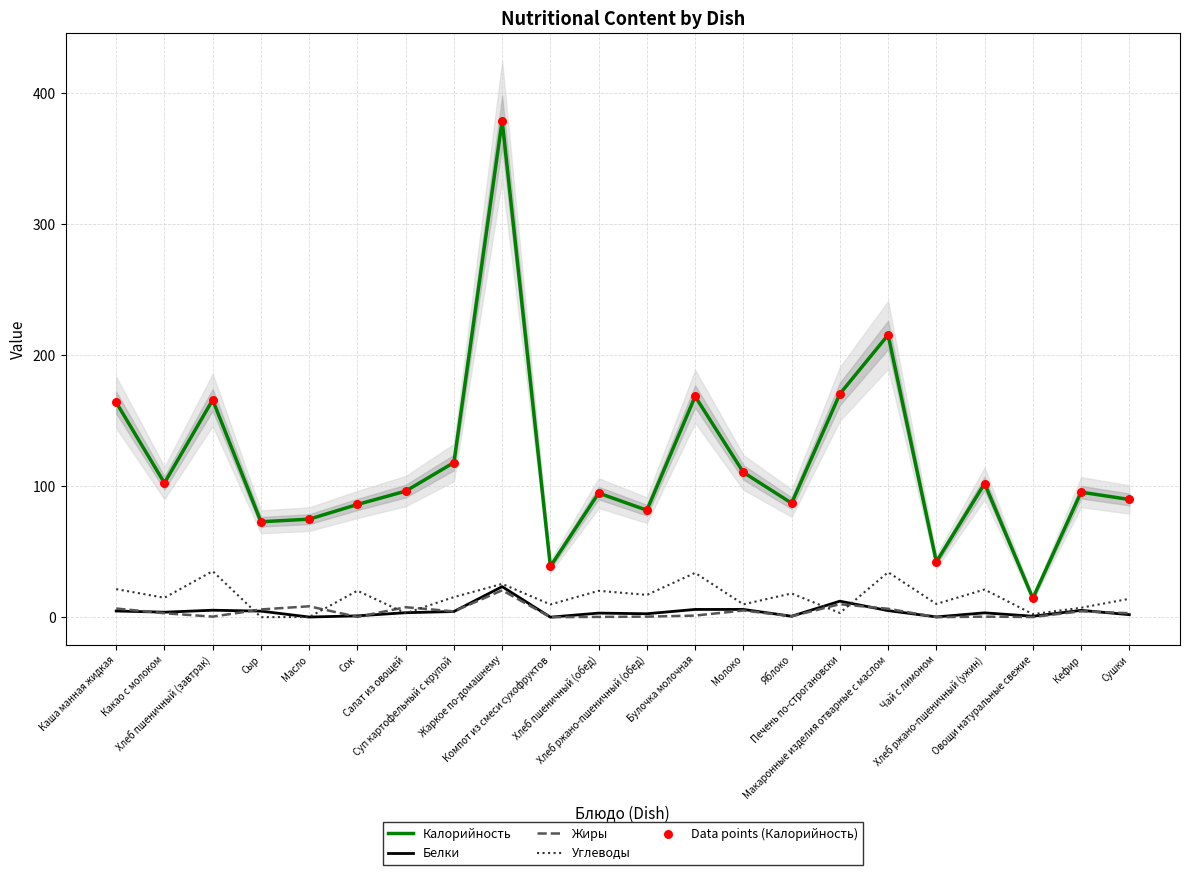

At how many categories does at least one series exceed 105?

8